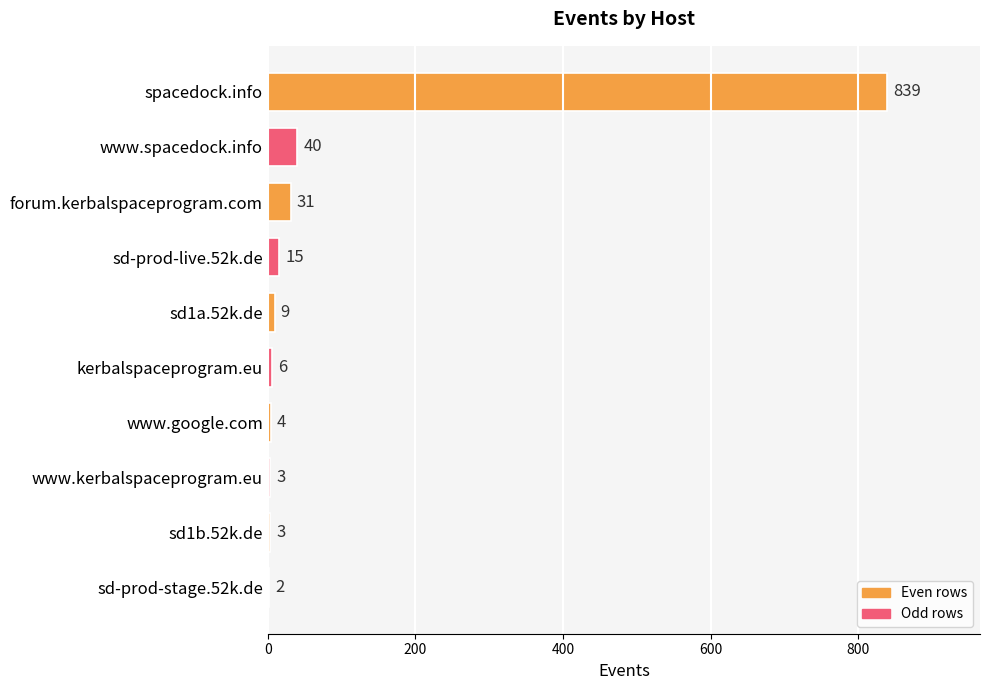

What is the greatest value displayed?

839